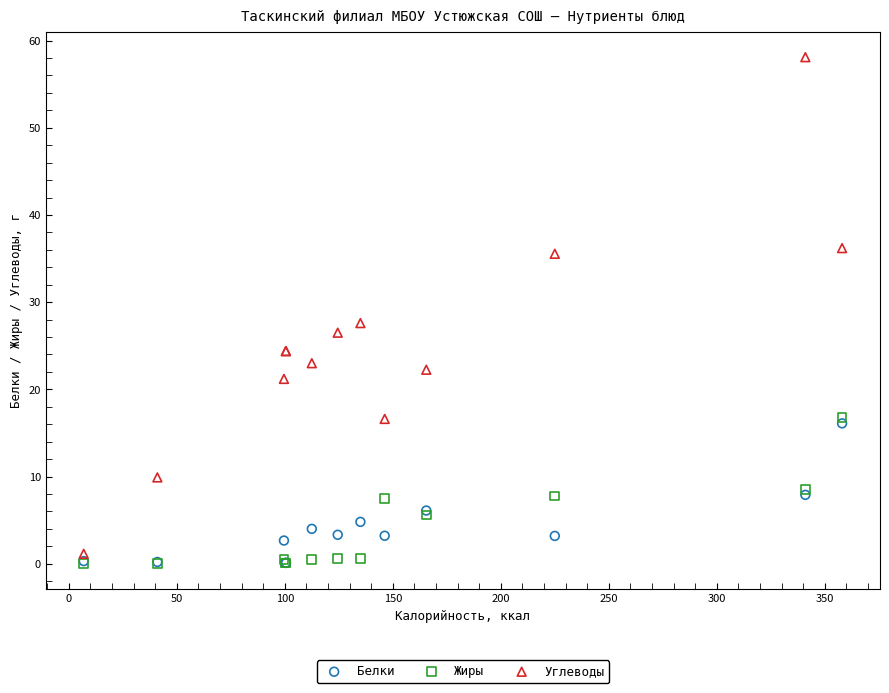

Across all series, what Y value is closest to 29?

27.6